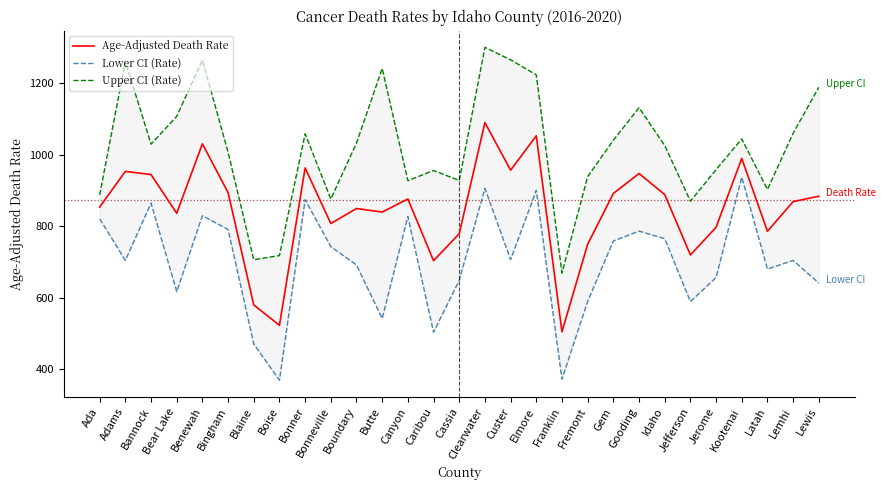

True or false: Lower CI (Rate) has more than 1 points higher than both neighbors.

True